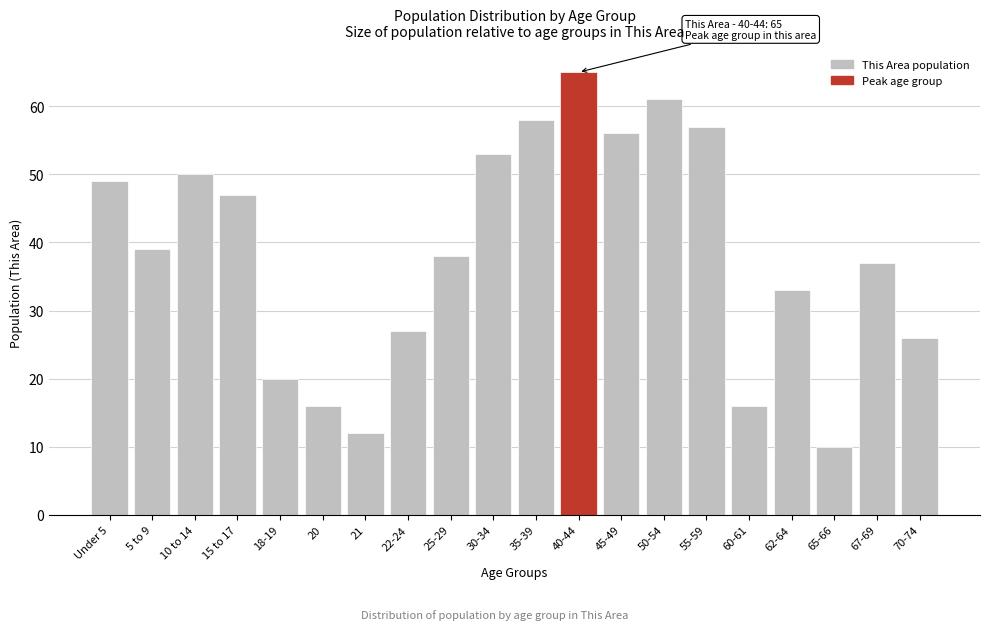

Reading left to right, list all the values displayed in this chart.

Under 5=49	5 to 9=39	10 to 14=50	15 to 17=47	18-19=20	20=16	21=12	22-24=27	25-29=38	30-34=53	35-39=58	40-44=65	45-49=56	50-54=61	55-59=57	60-61=16	62-64=33	65-66=10	67-69=37	70-74=26